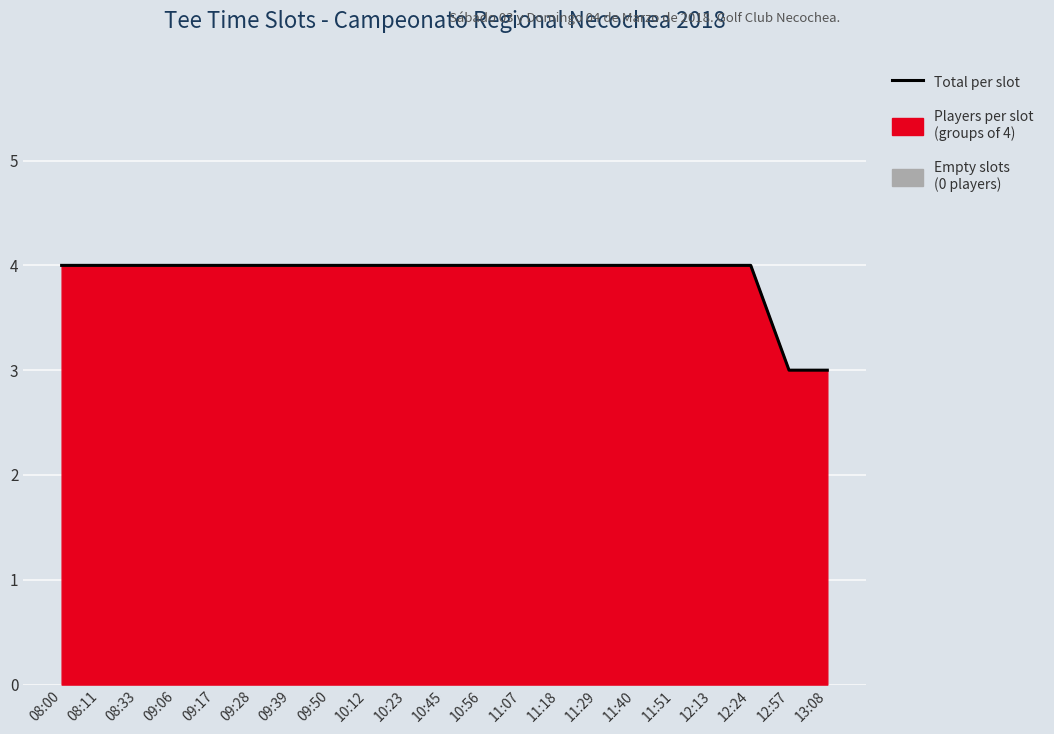

The chart shows a value of 4 at 09:28. True or false?

True